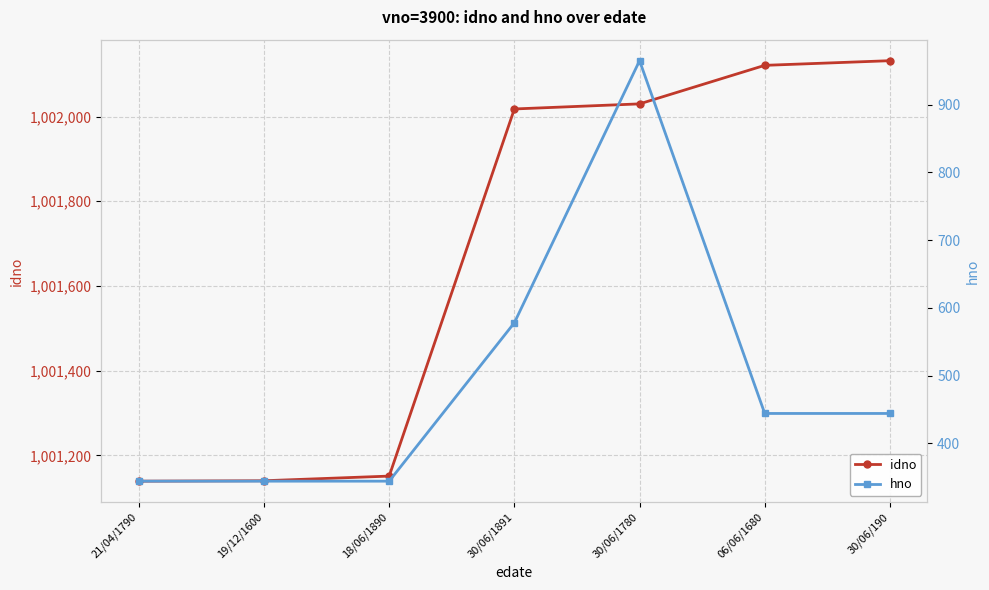

What is the label of the 7th point from the right?

21/04/1790